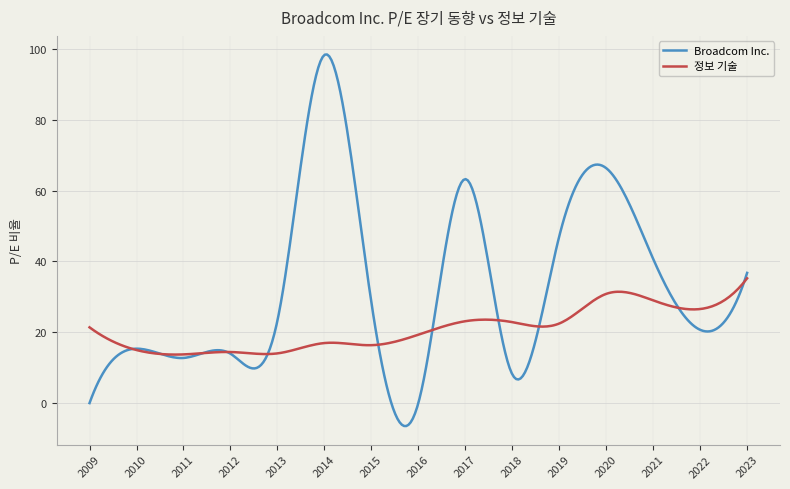

What is the average value of the 정보 기술 series?

20.8